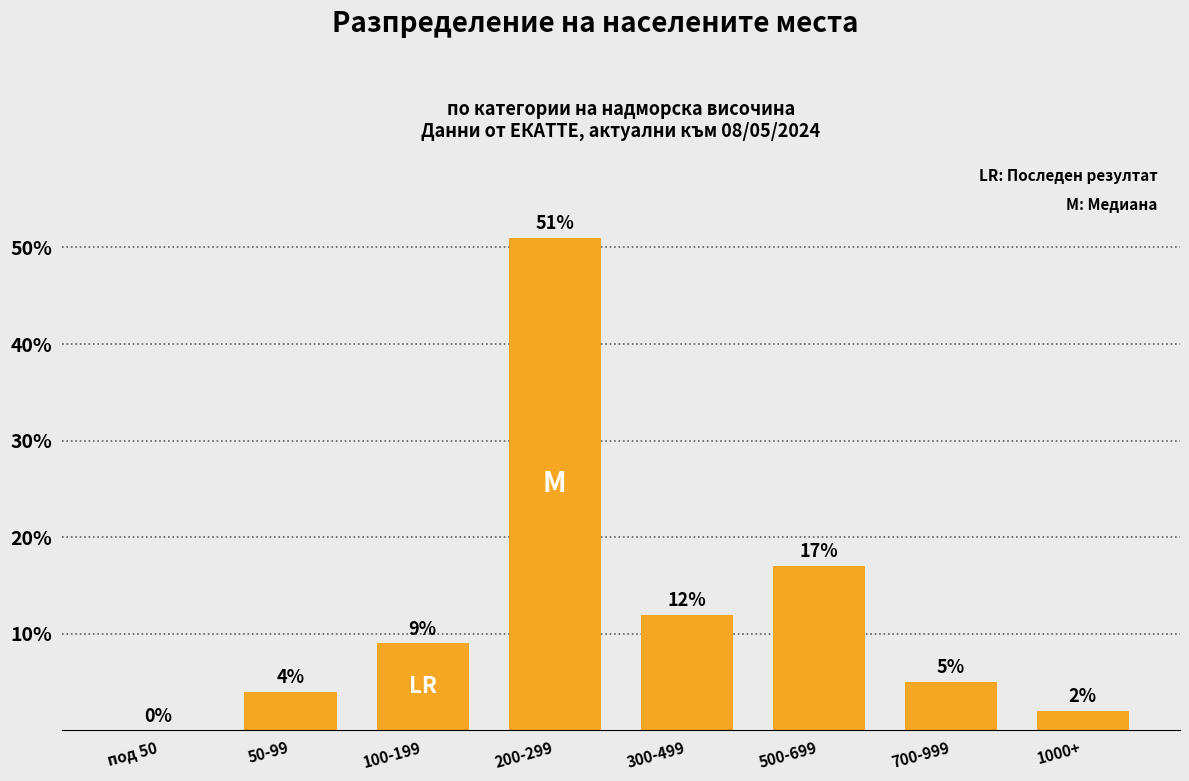

Reading left to right, what are all the values shown in this chart?

под 50=0	50-99=4	100-199=9	200-299=51	300-499=12	500-699=17	700-999=5	1000+=2